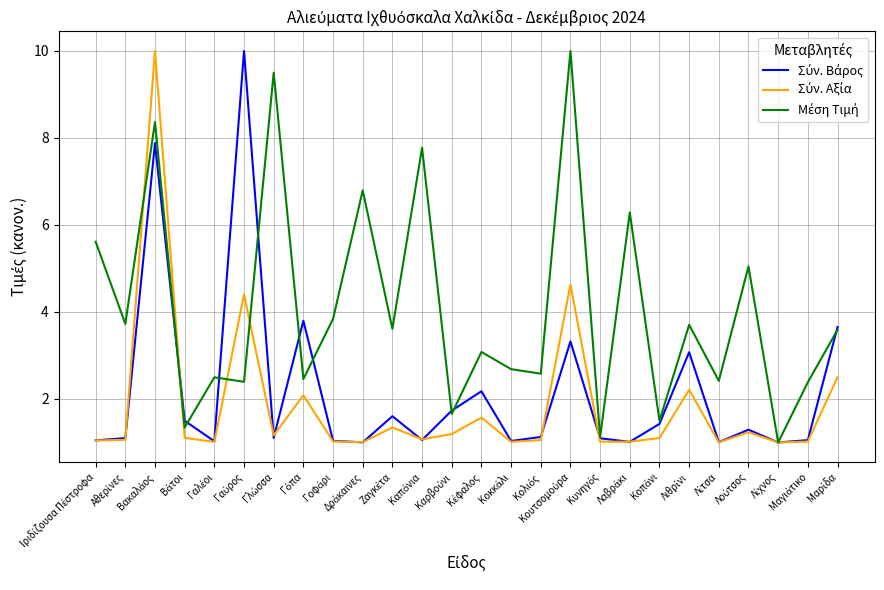

What is the minimum value shown in the chart?

1.0